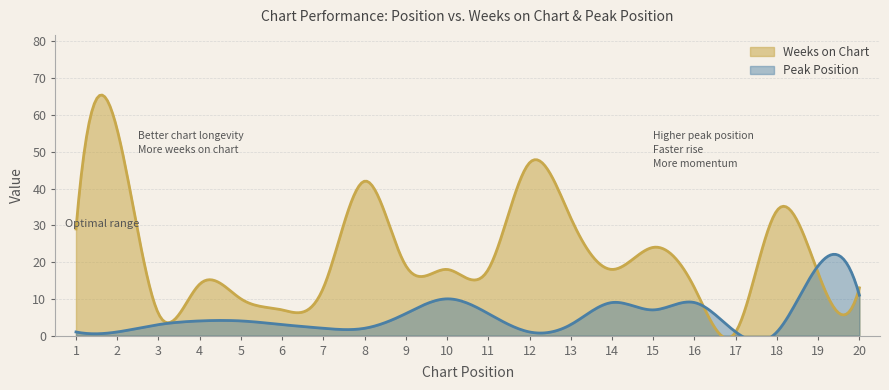

Is the value of Weeks on Chart at 7 greater than the value of Peak Position at 1?

Yes